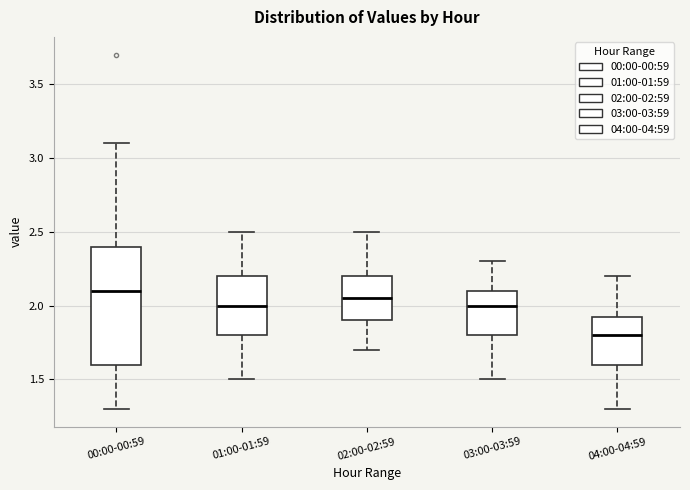

Reading left to right, transcribe this box plot: for each box, give where its median line is, the range the box spans, and where its two whiskers end, as read against the y-axis. The values are not printed on the chart, so give them approximately, as read against the axis.

00:00-00:59: median 2.10, box 1.60 to 2.40, whiskers 1.30 to 3.10
01:00-01:59: median 2.00, box 1.80 to 2.20, whiskers 1.50 to 2.50
02:00-02:59: median 2.05, box 1.90 to 2.20, whiskers 1.70 to 2.50
03:00-03:59: median 2.00, box 1.80 to 2.10, whiskers 1.50 to 2.30
04:00-04:59: median 1.80, box 1.60 to 1.95, whiskers 1.30 to 2.20